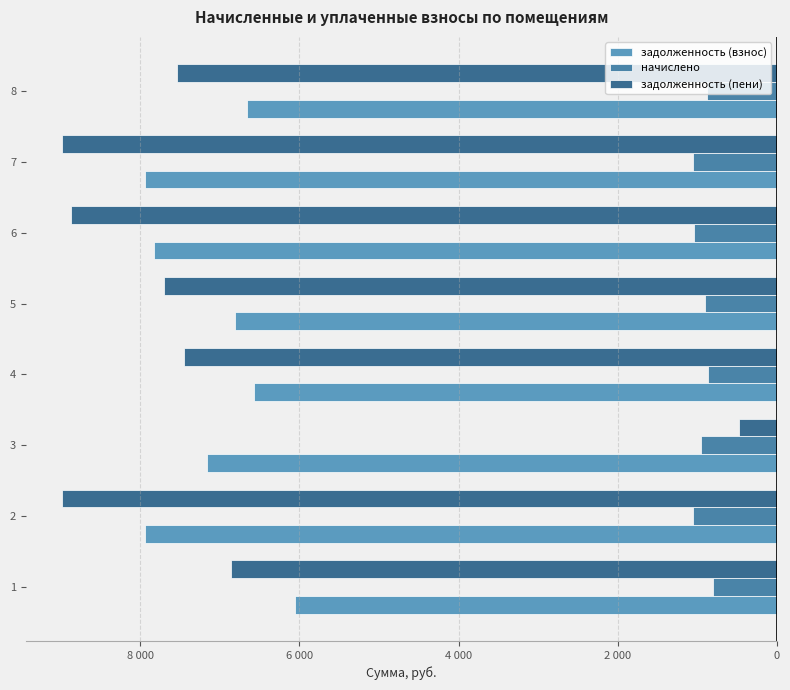

How many bars are there in total?

24